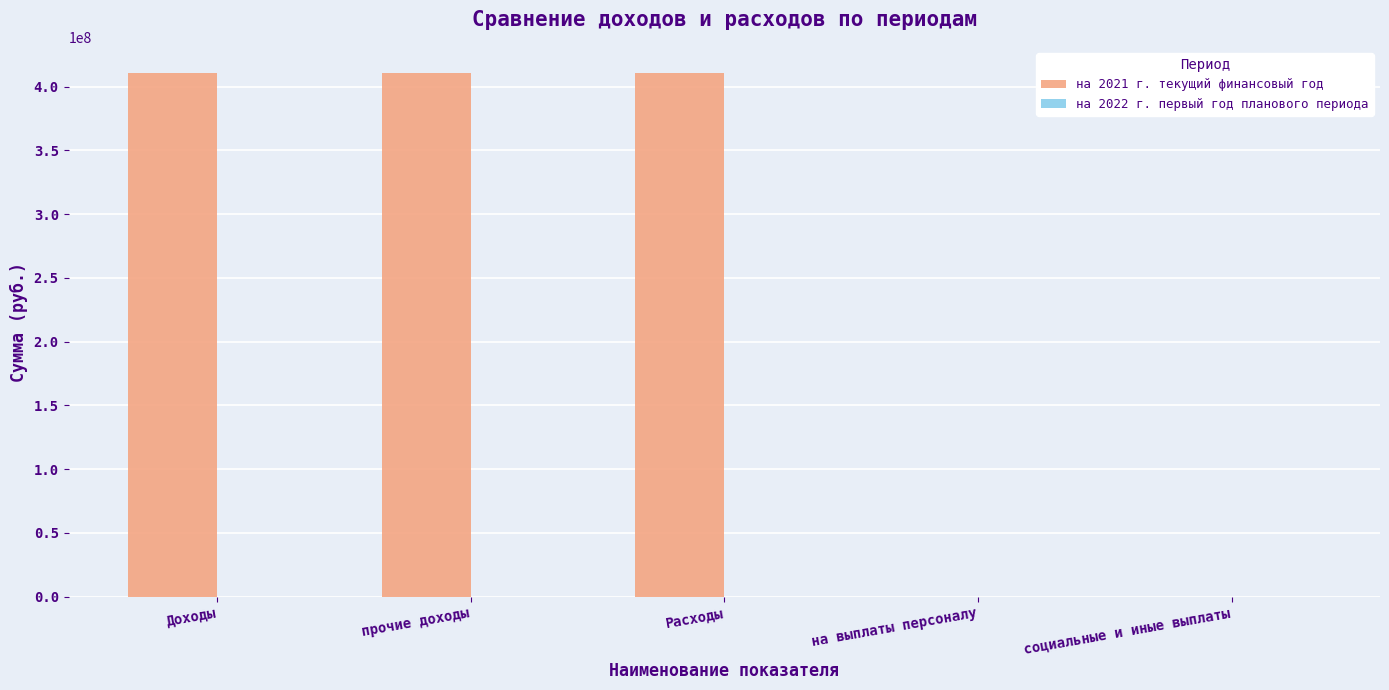

Is it true that the value at социальные и иные выплаты is 0.0?

True